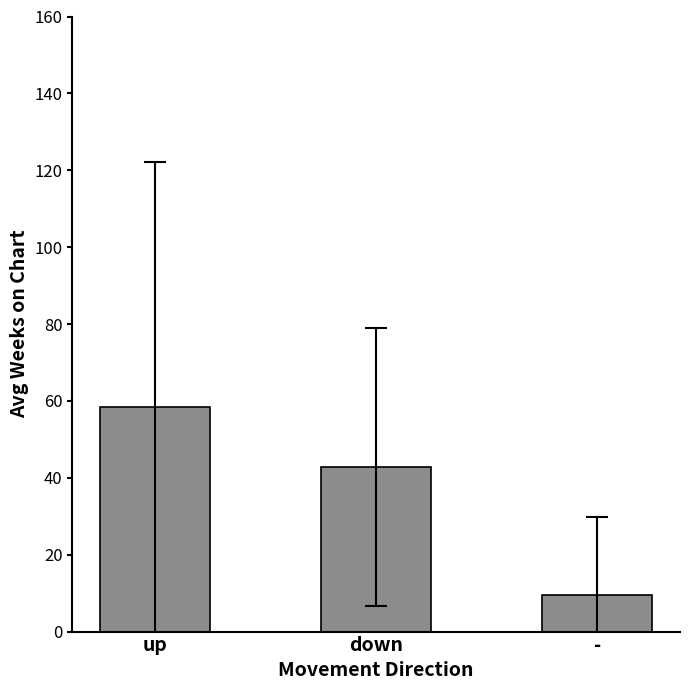

List the labels in order of value, smallest first.

-, down, up